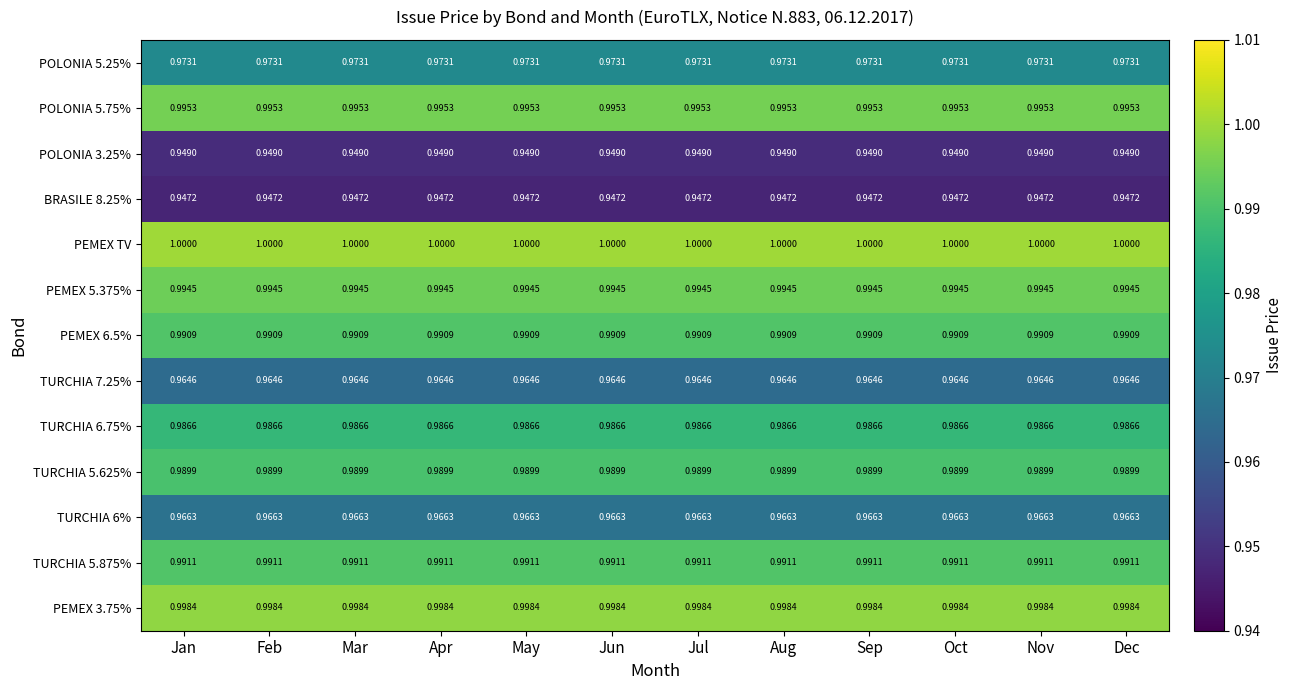

Which series has the largest total across all categories?

PEMEX TV